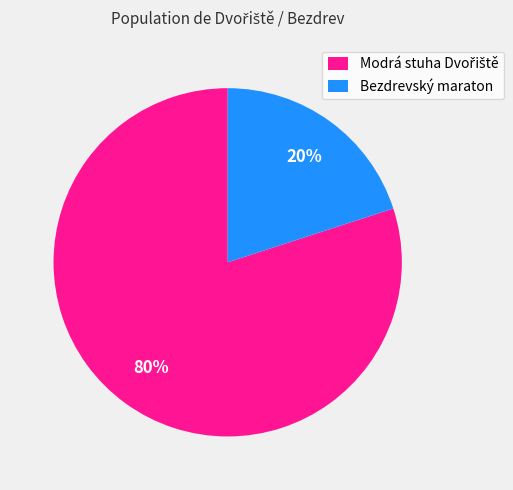

Does any single category account for the majority?

Yes